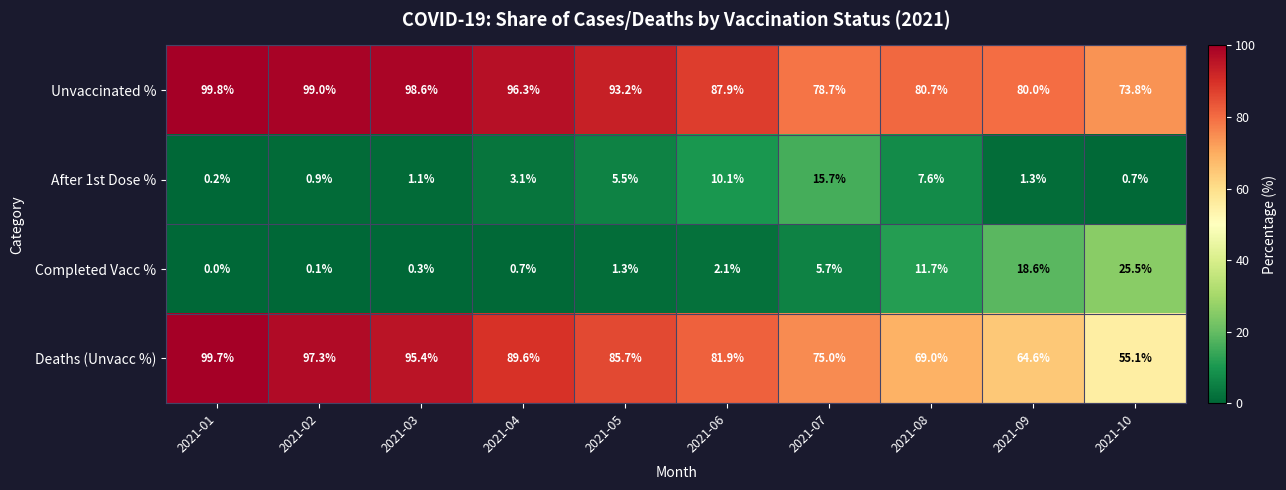

Count the number of data series in this chart.

4